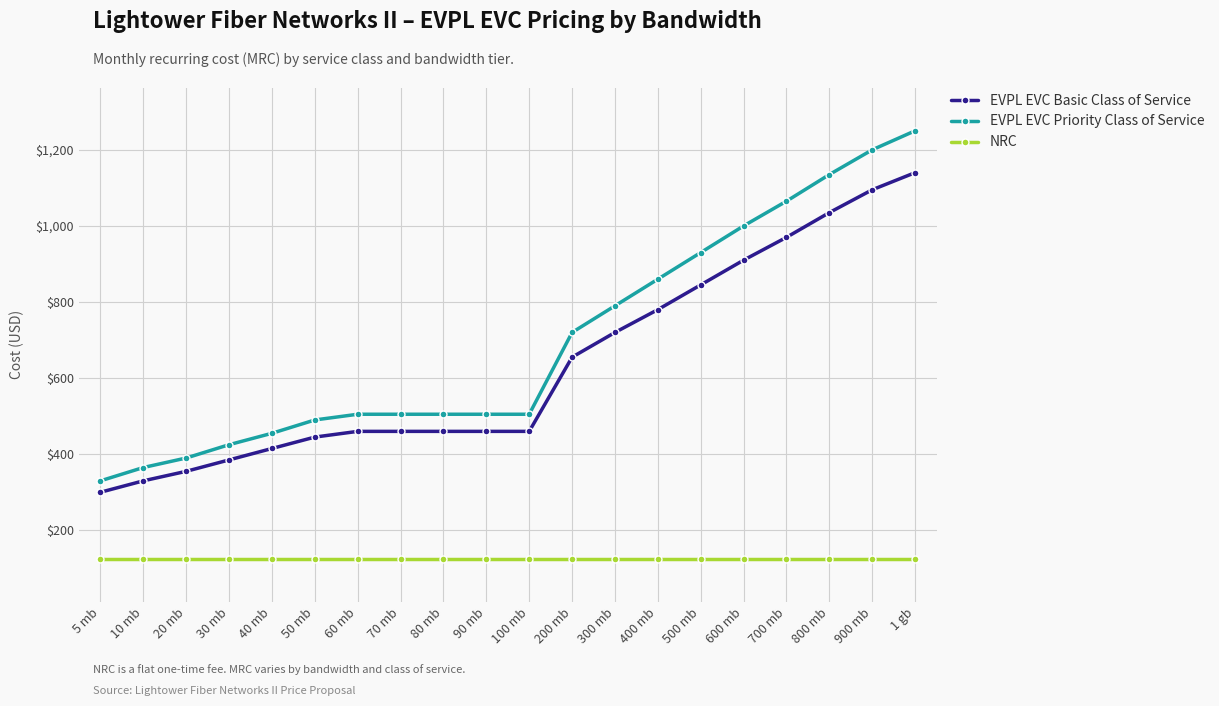

Is this an area chart (filled region under the line)?

No